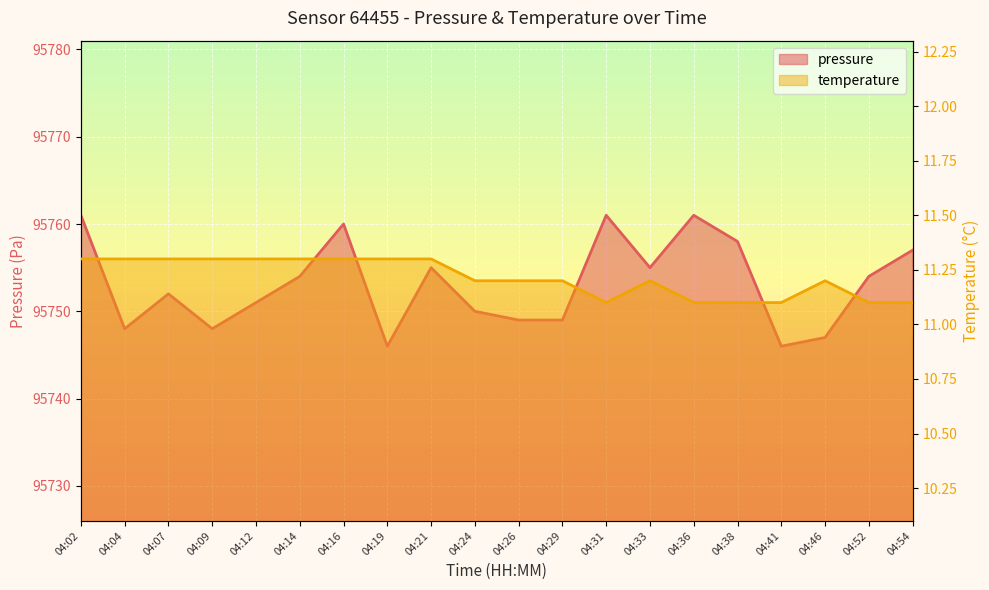

What is the greatest value displayed?

95761.0